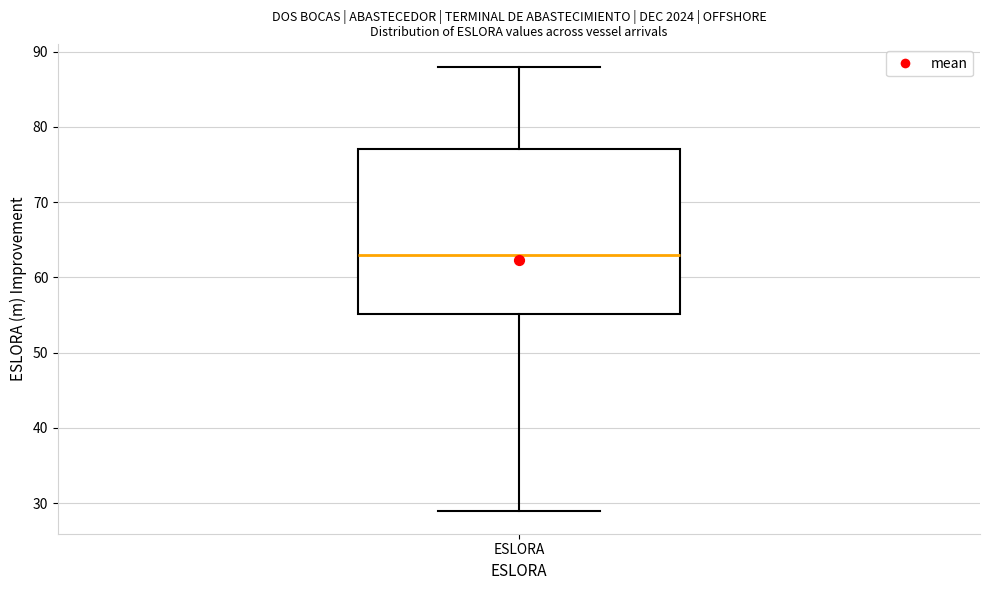

Where does the median line of the box for ESLORA sit on the y-axis? The values are not printed on the chart, so give them approximately, as read against the axis.

63